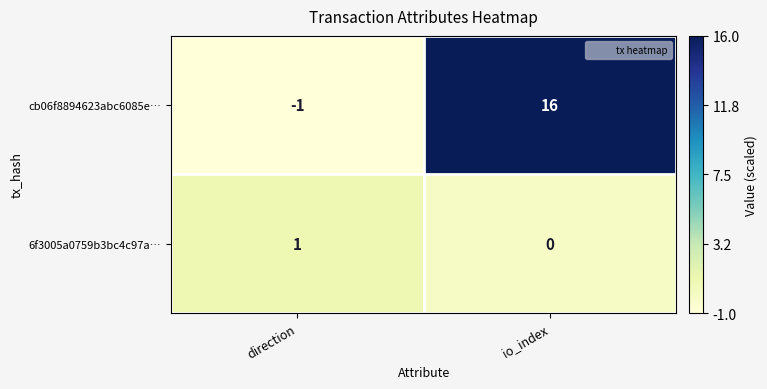

What is the total value across all series at io_index?

16